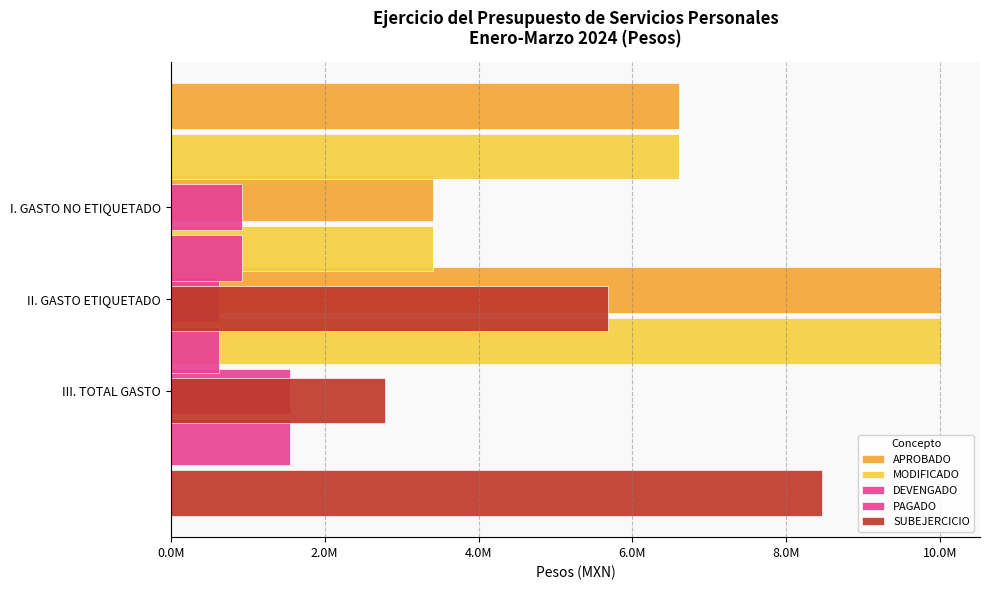

What are all the series names shown in the legend?

APROBADO, MODIFICADO, DEVENGADO, PAGADO, SUBEJERCICIO